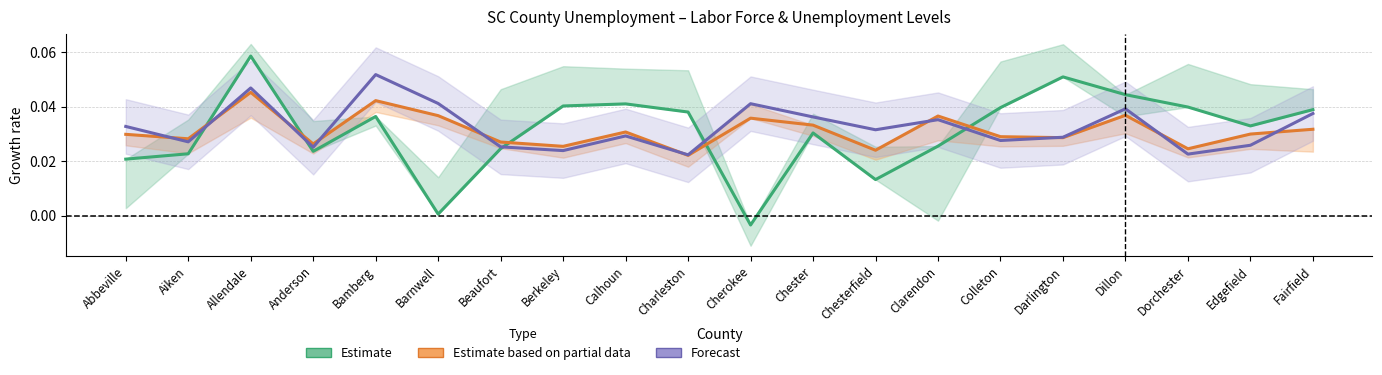

Rank the categories by Estimate based on partial data value from lowest to highest.

Charleston, Chesterfield, Dorchester, Berkeley, Anderson, Beaufort, Aiken, Darlington, Colleton, Abbeville, Edgefield, Calhoun, Fairfield, Chester, Cherokee, Clarendon, Barnwell, Dillon, Bamberg, Allendale